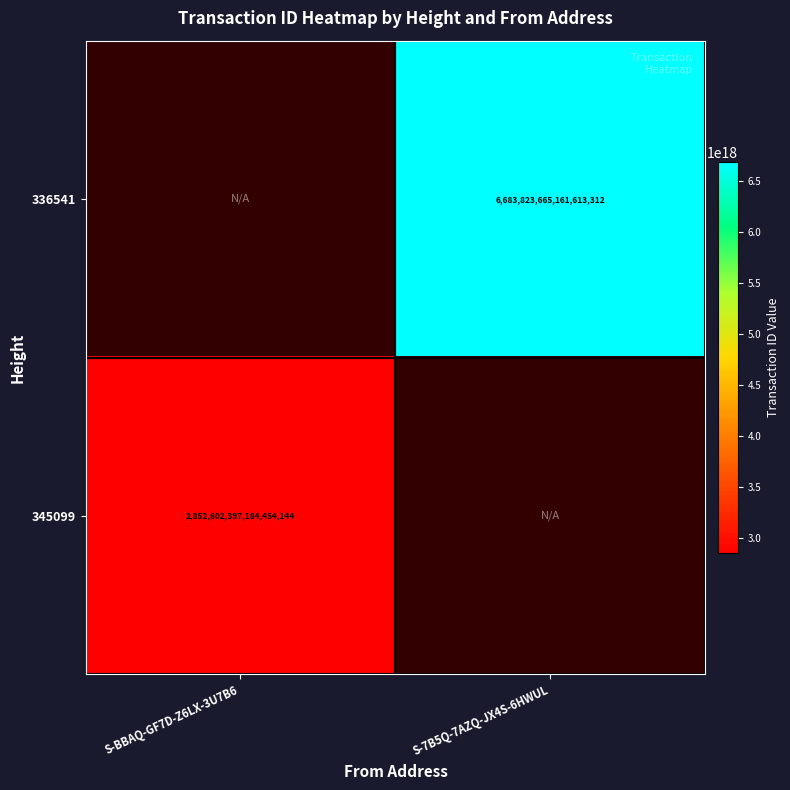

Is it true that 336541 equals 10849187679354560512 at S-7B5Q-7AZQ-JX4S-6HWUL?

False